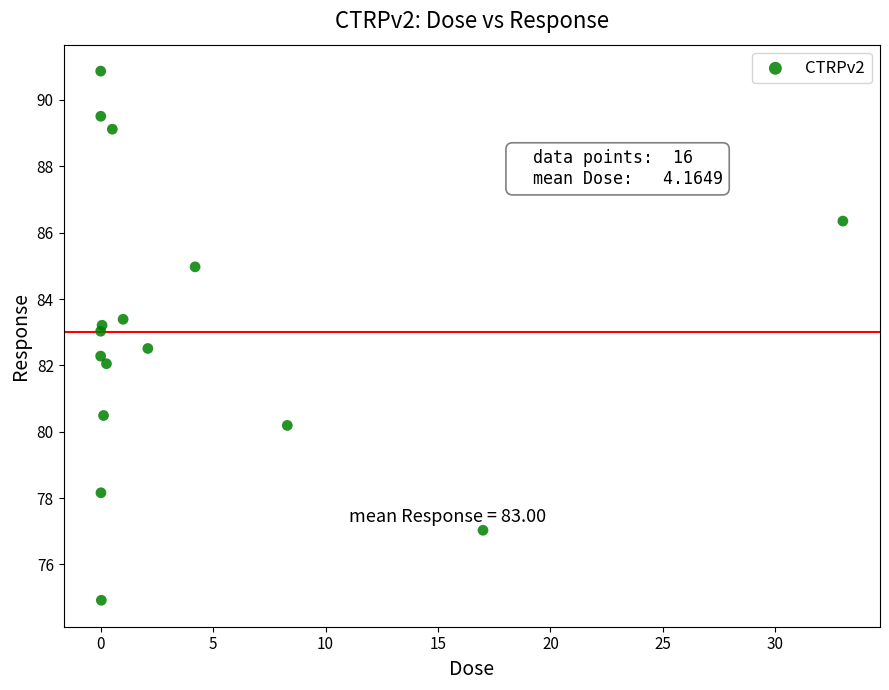

What is the range of X values (max minus min)?

33.0